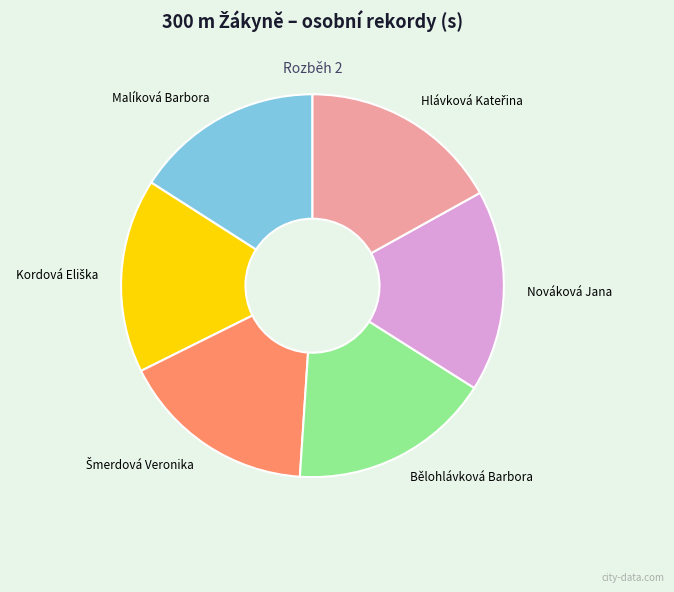

The Malíková Barbora slice represents 6% of the pie. True or false?

False